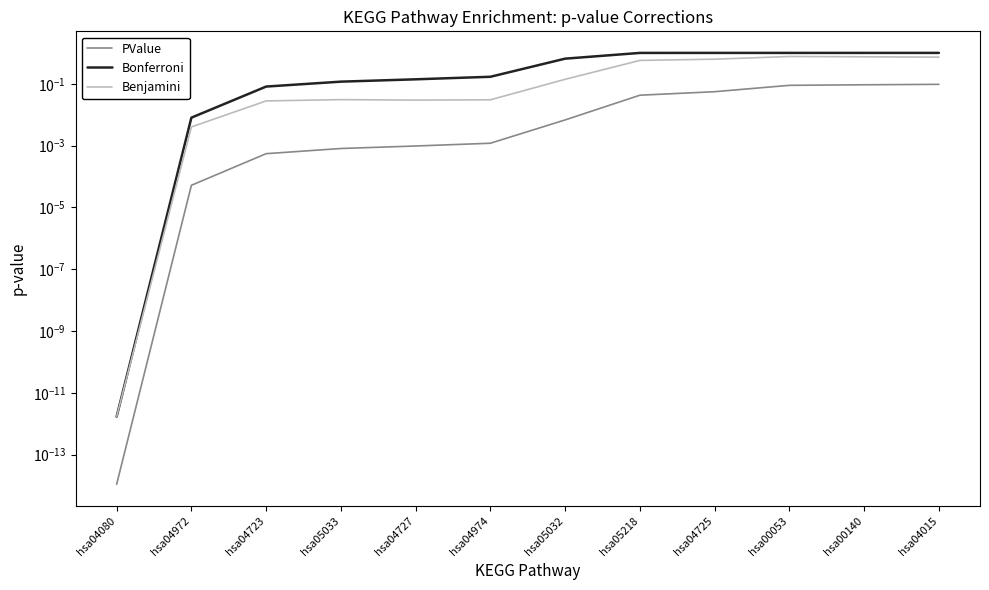

What is the label of the 7th point from the left?

hsa05032